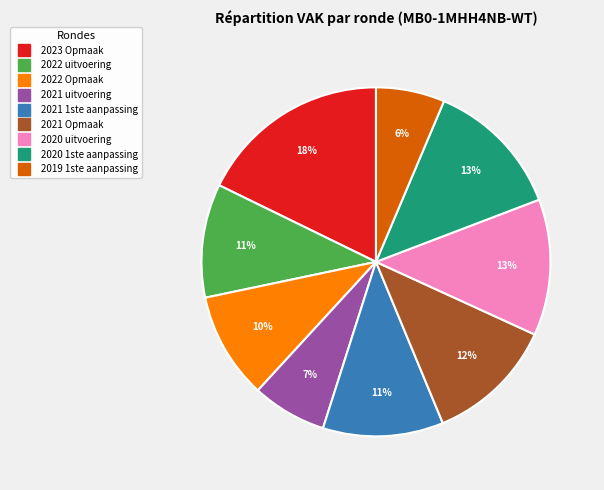

To the nearest percent, what percentage of the pie is 2021 1ste aanpassing?

11%